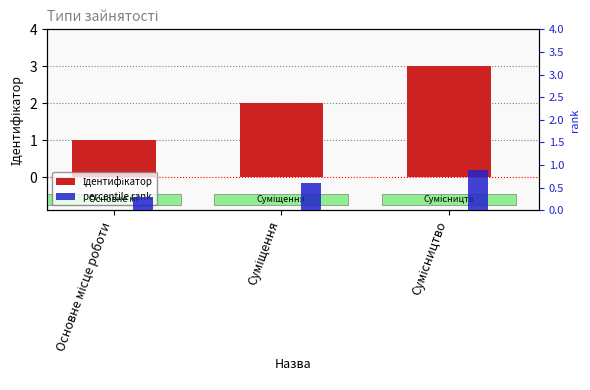

What is the value of the Ідентифікатор bar at the 1st from the left?

1.0